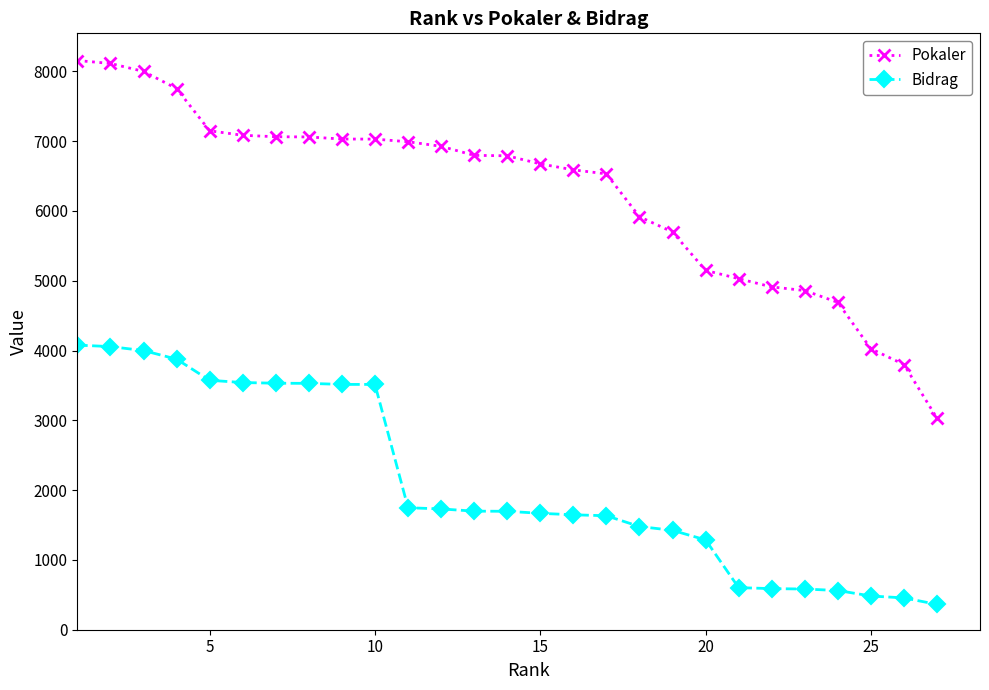

Which series has the widest spread of values?

Pokaler